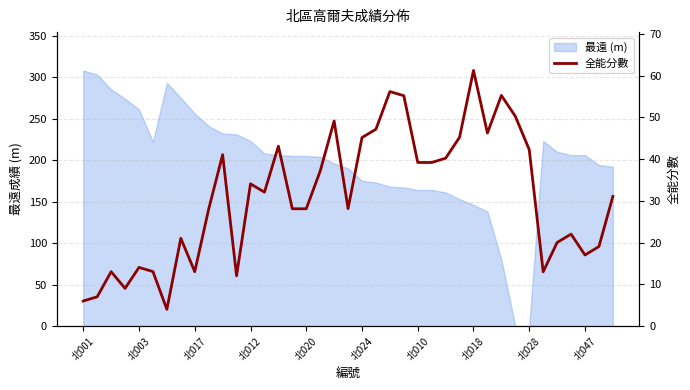

The chart shows a value of 15.6 at 北012. True or false?

False